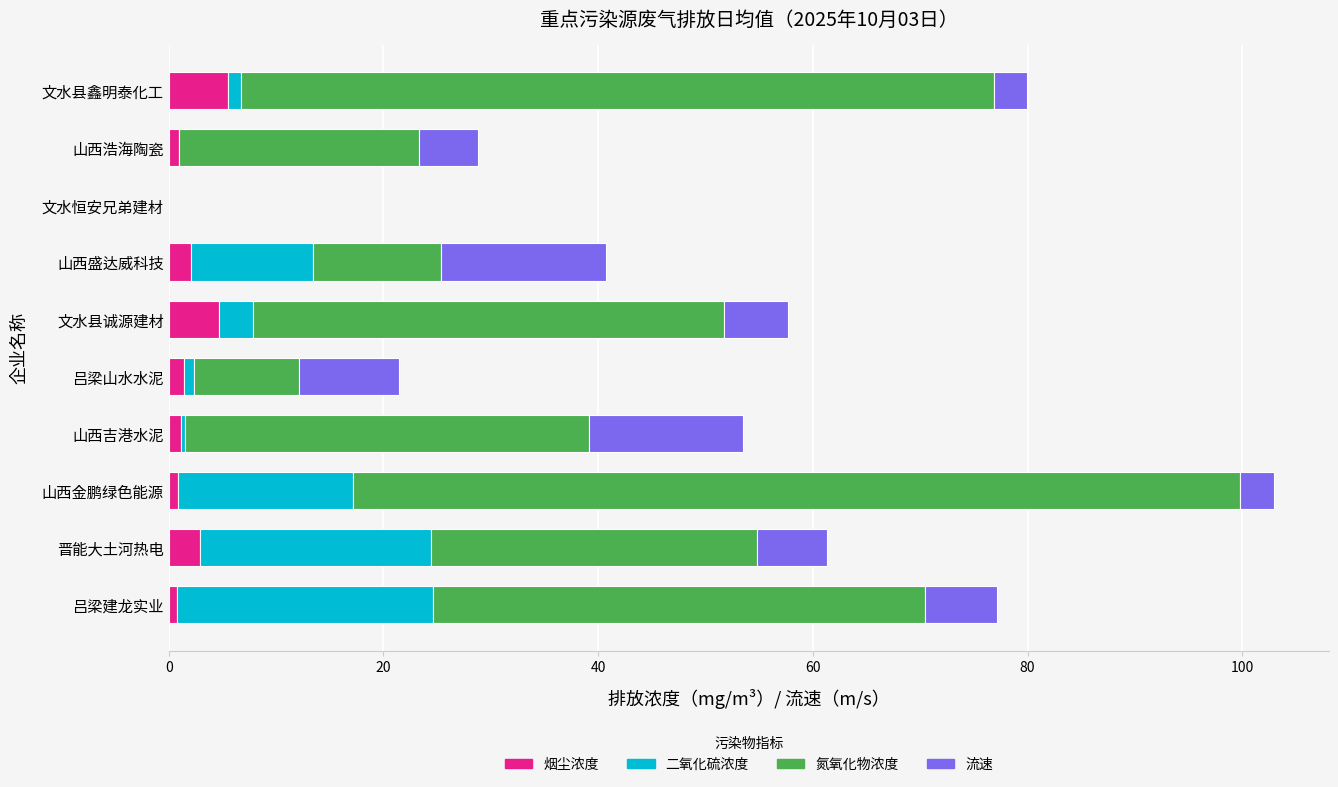

At which category is the sum across all series the highest?

山西金鹏绿色能源